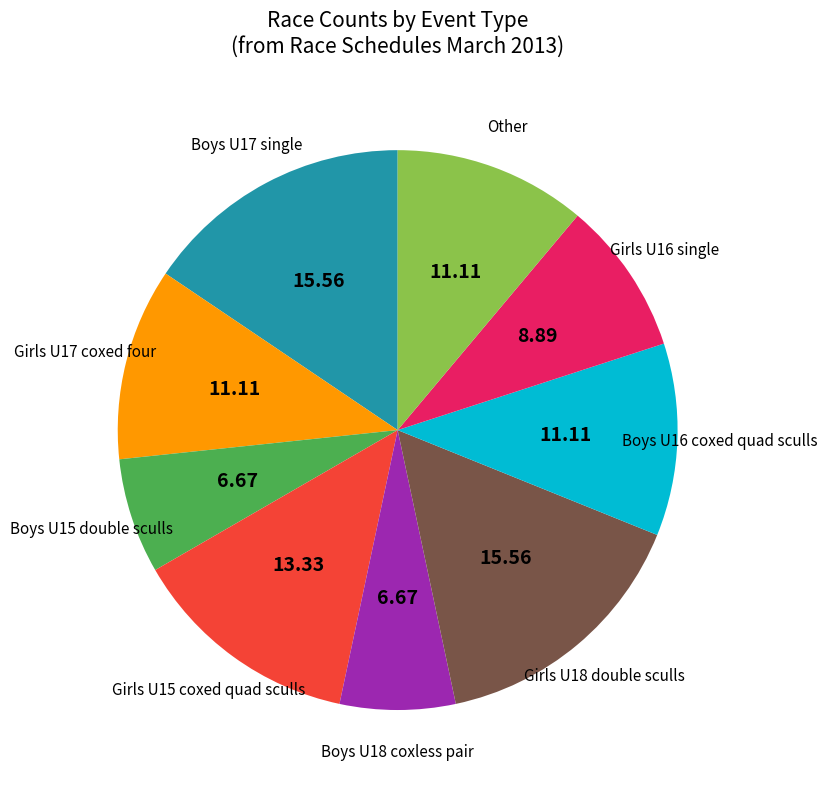

Is there any slice that represents more than half of the pie?

No